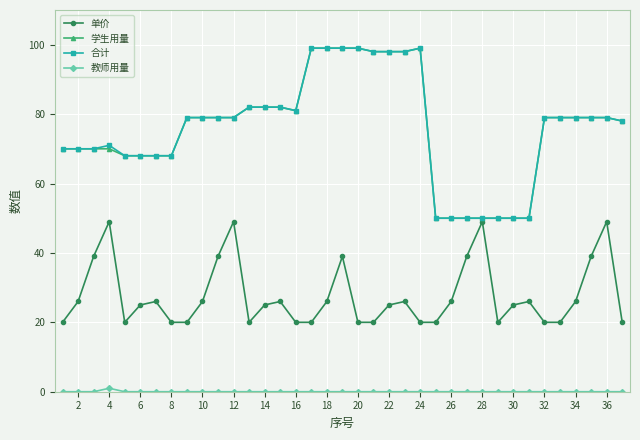

What is the lowest value of the 单价 series?

20